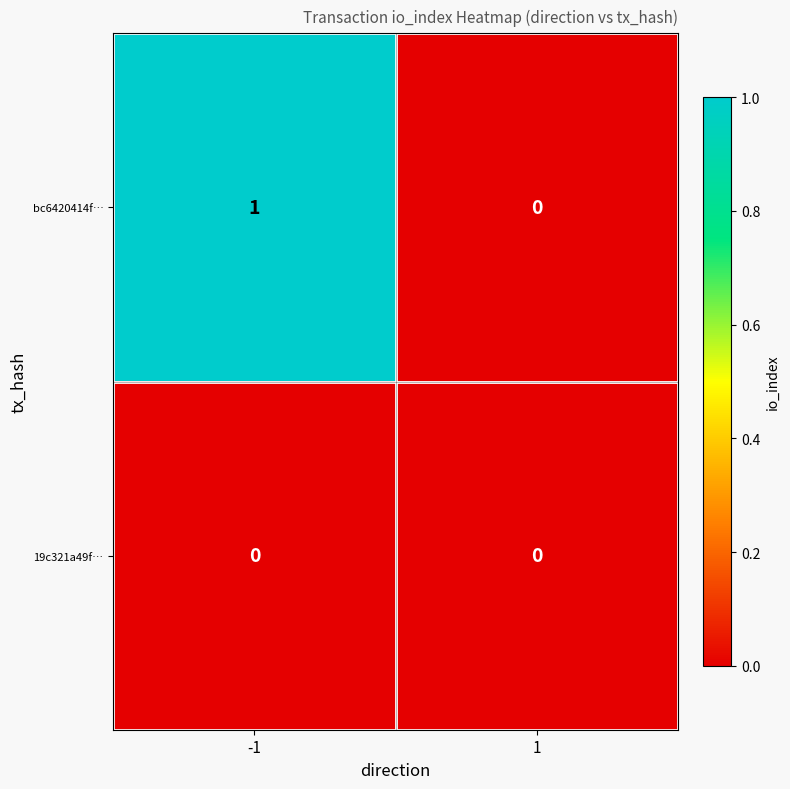

Rank the series by their average value, from lowest to highest.

19c321a49f…, bc6420414f…